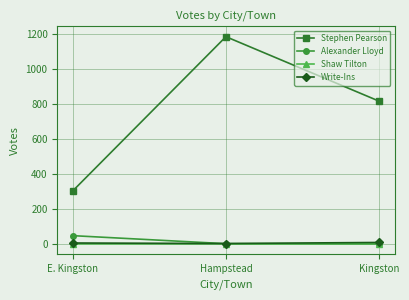

The Shaw Tilton series shows 0 at E. Kingston. True or false?

True